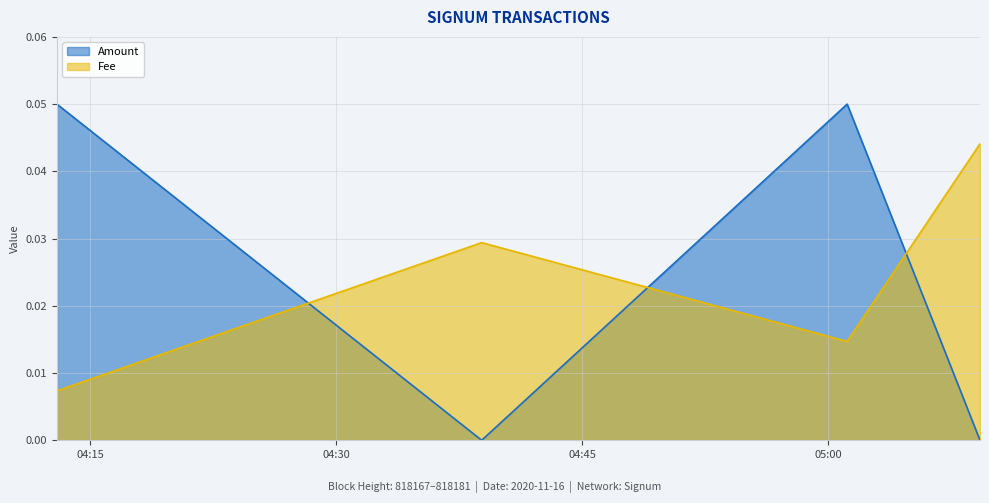

Which series changed the most between 2020-11-16 05:01:10 and 2020-11-16 05:09:16?

Amount